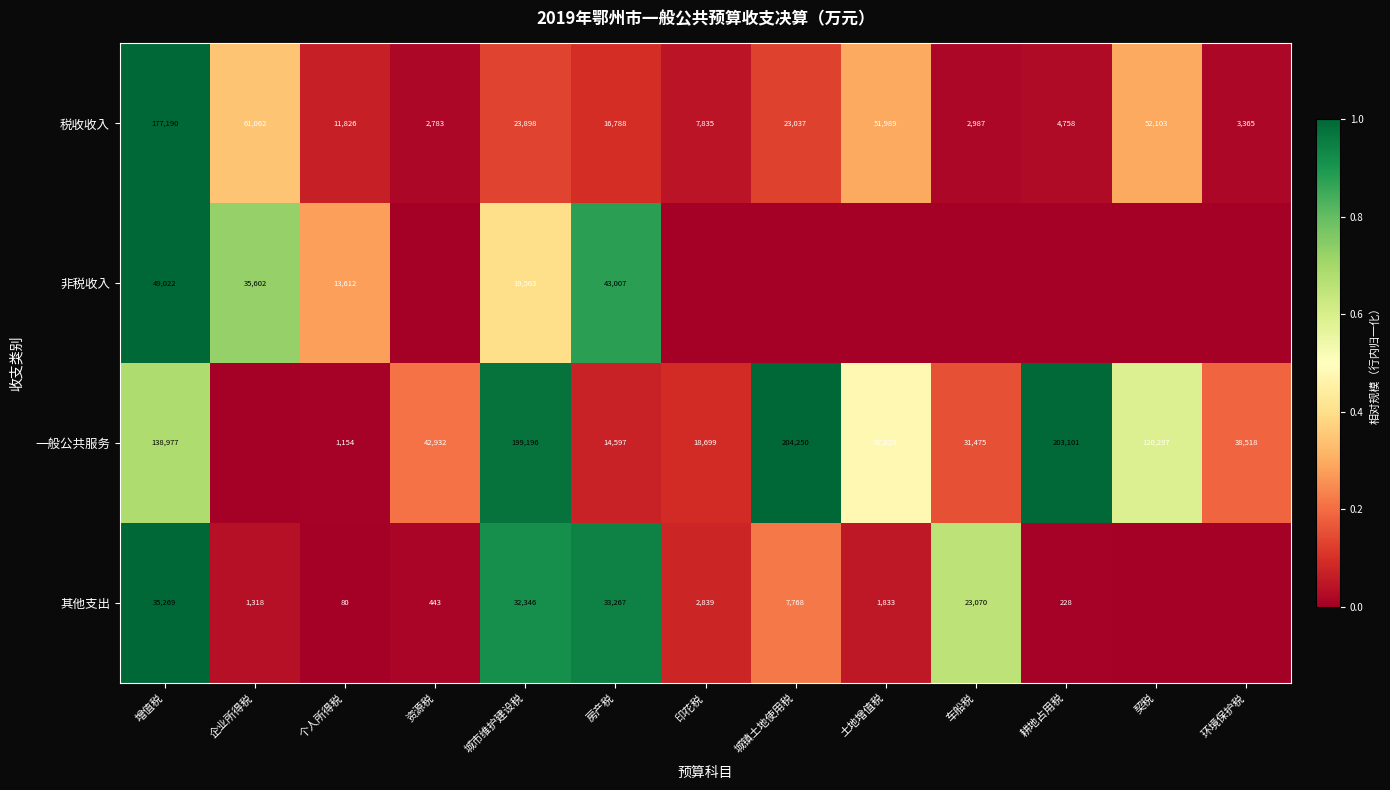

At which label does 税收收入 reach its peak?

增值税